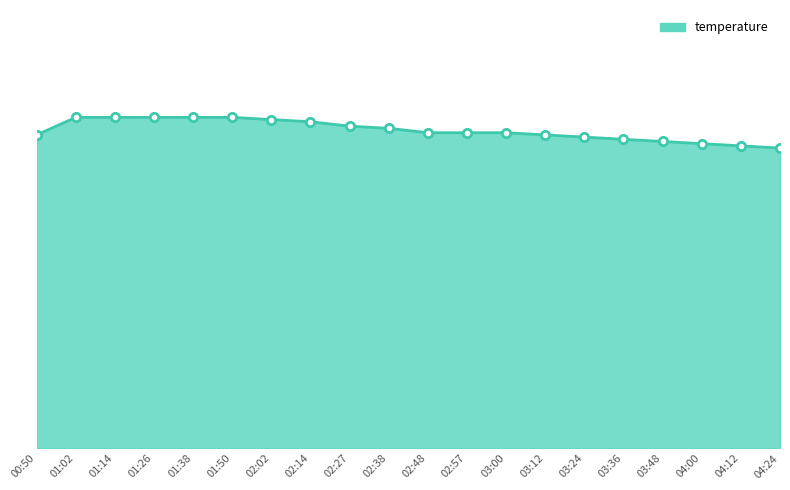

Does the chart display data point markers on the line(s)?

No